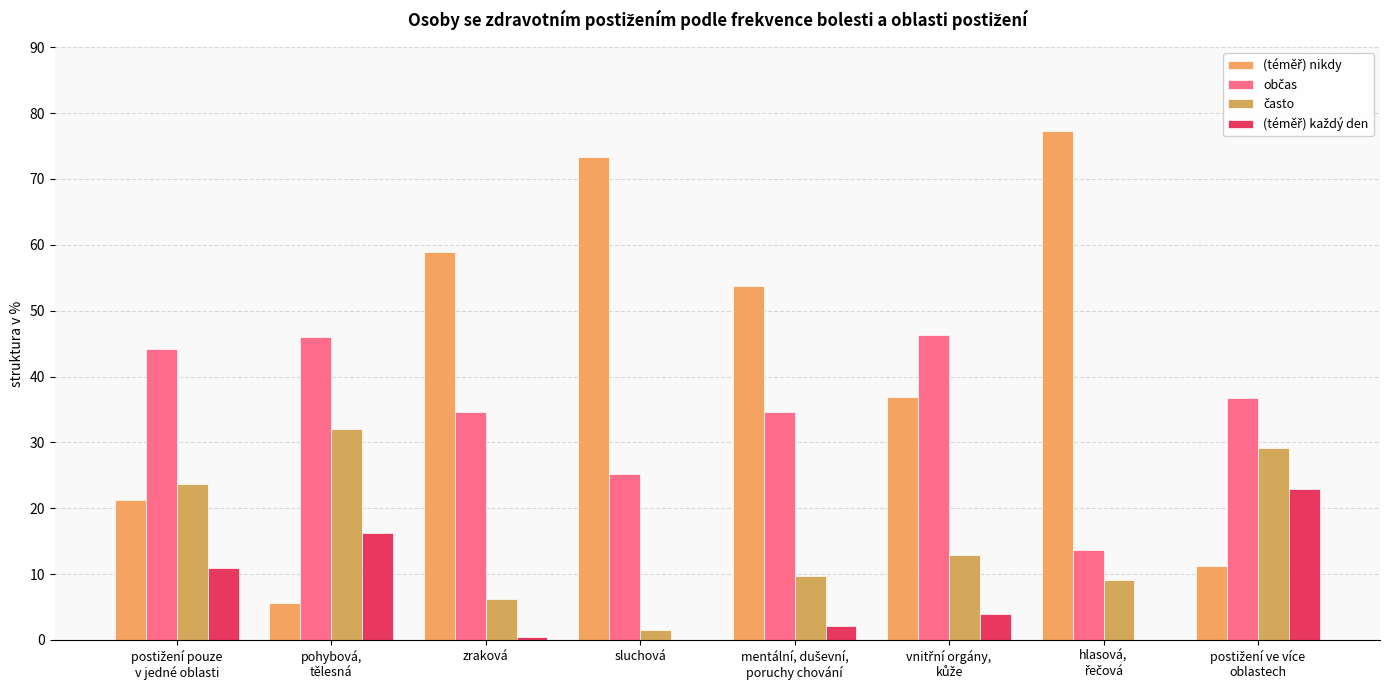

Which has a higher value, hlasová,
řečová or pohybová,
tělesná?

hlasová,
řečová